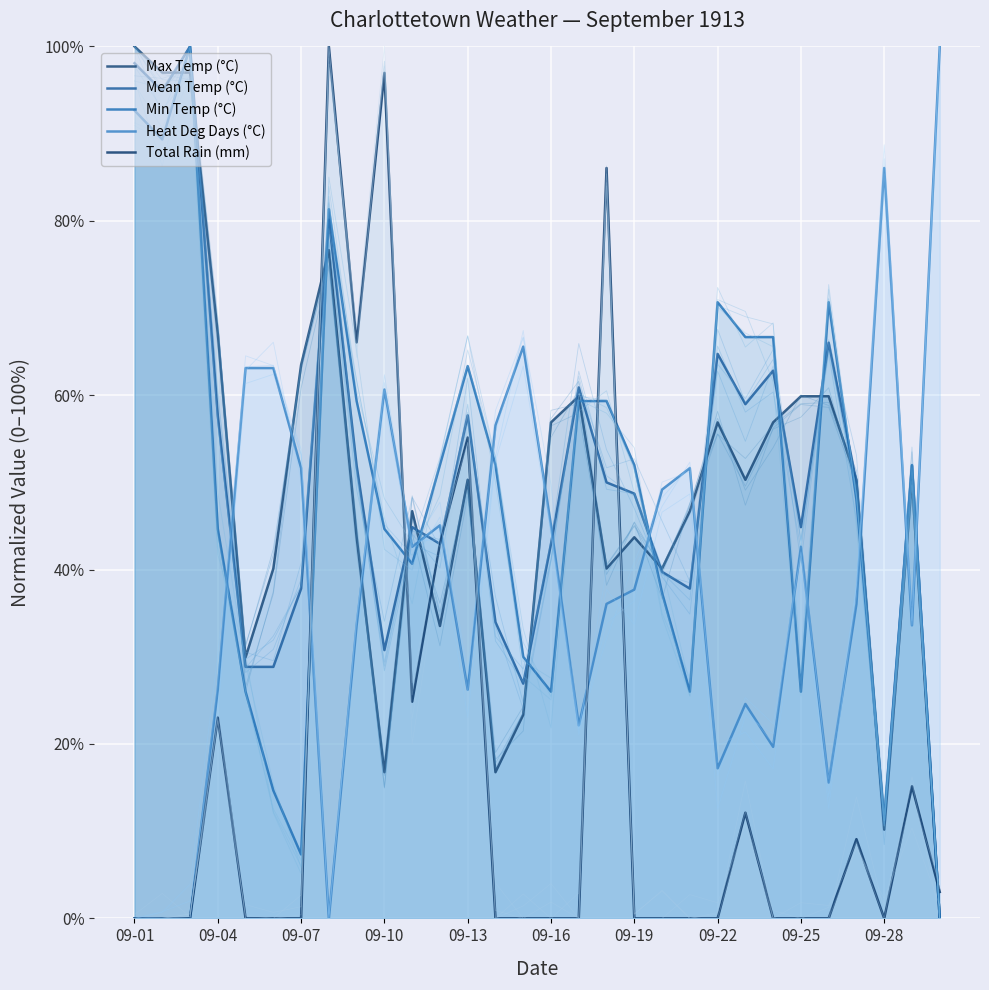

What is the highest value of the Heat Deg Days (°C) series?

1.0